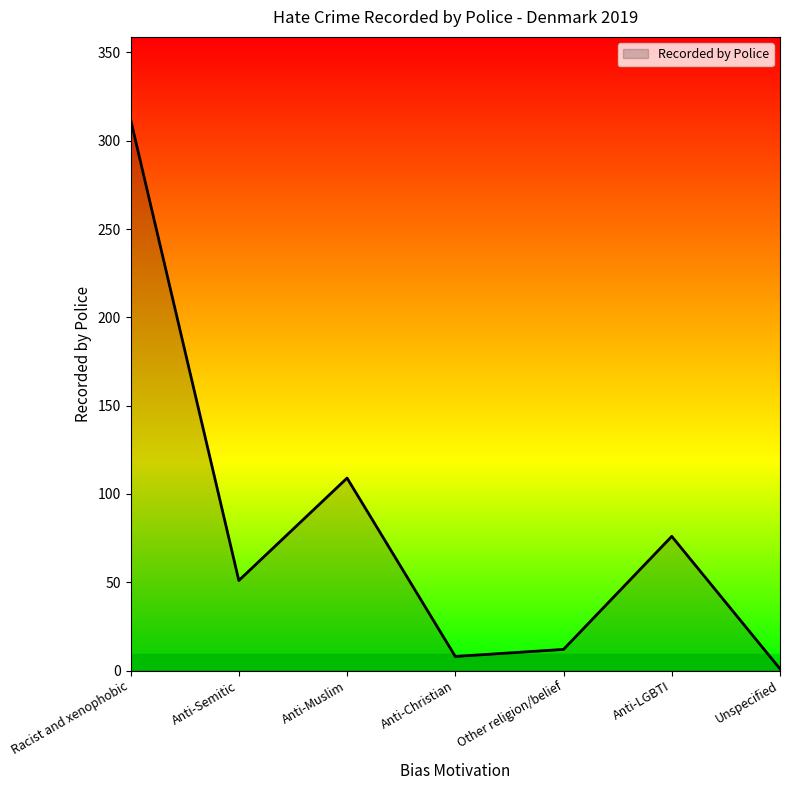

True or false: the data has more than 0 interior local peaks.

True